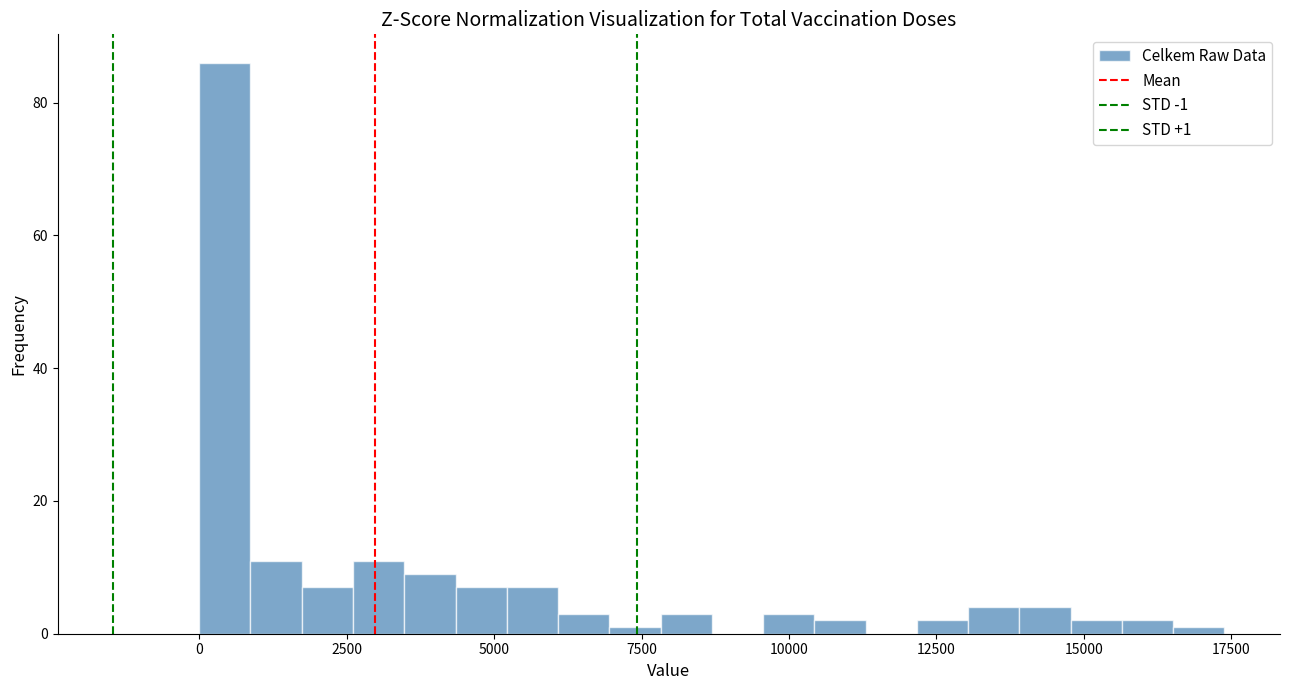

Read against the x-axis, roughly where is the centre of the tallest bar?

500